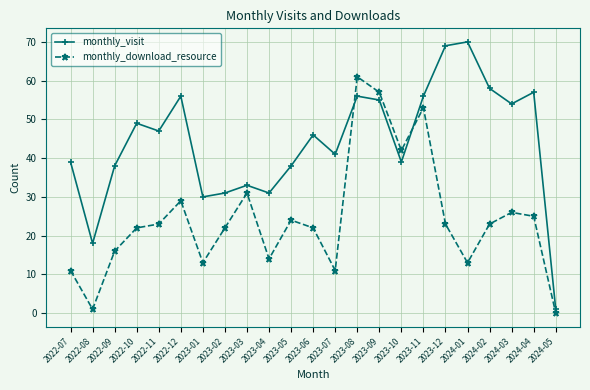

What is the difference between the maximum and minimum values in the monthly_visit series?

69